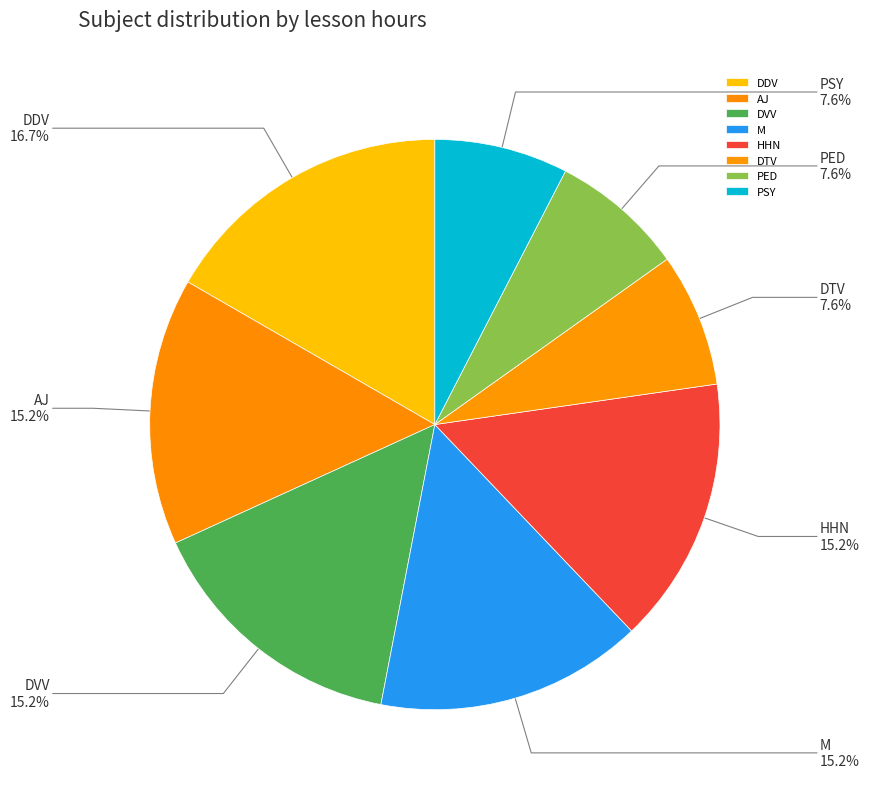

Does HHN represent more than half of the total?

No